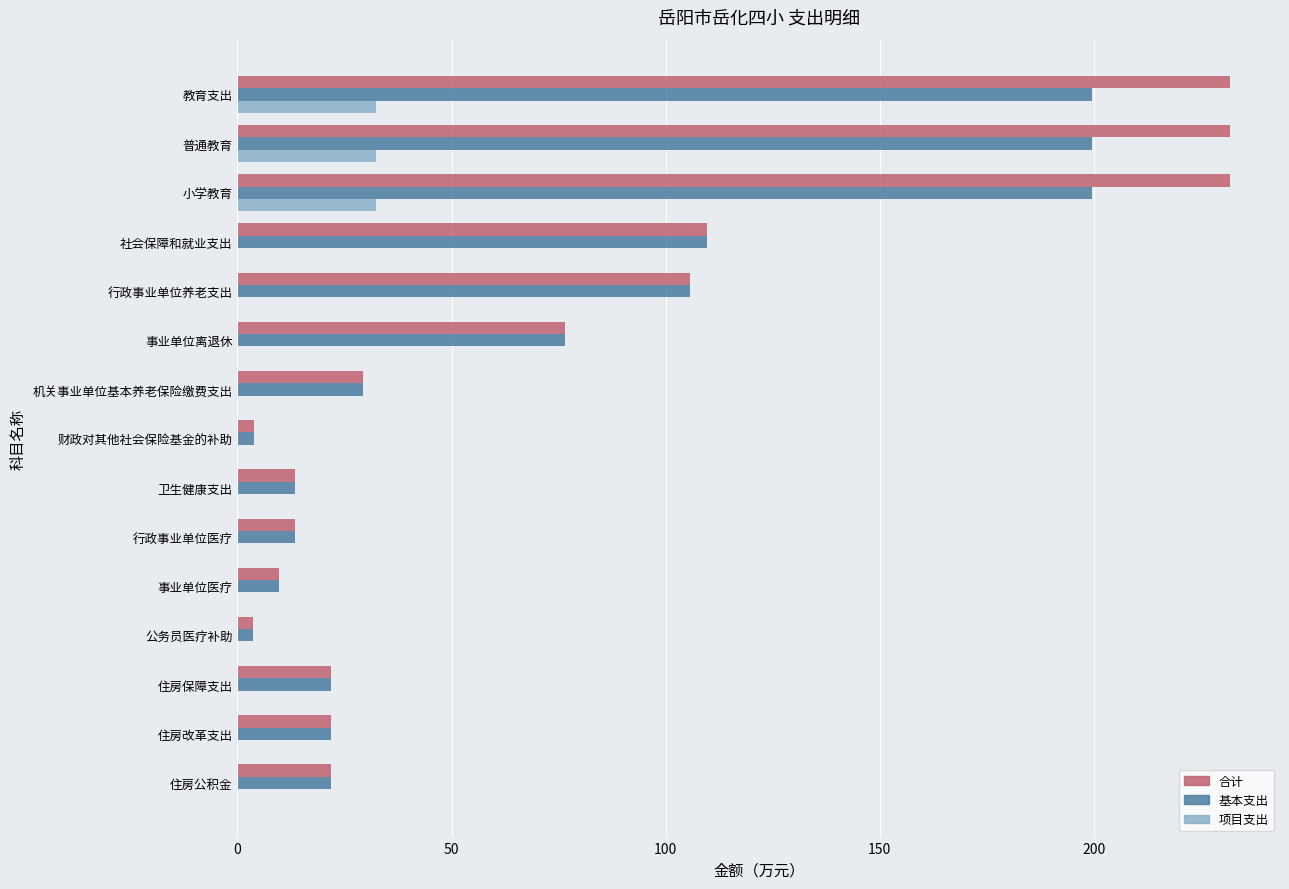

Is the value of 基本支出 at 公务员医疗补助 greater than the value of 合计 at 卫生健康支出?

No